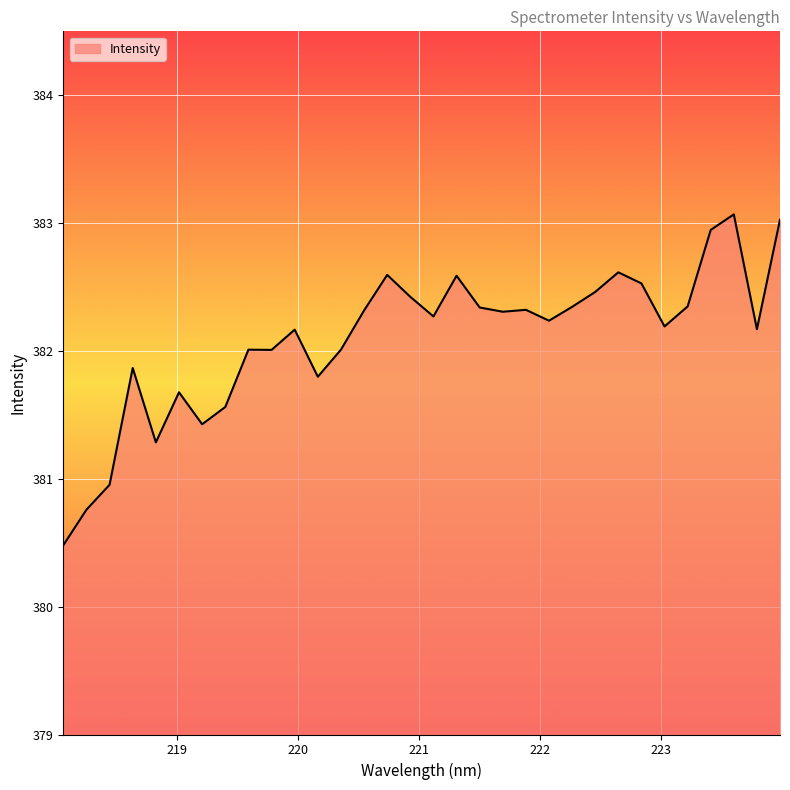

What is the difference between the maximum and minimum values?

2.6